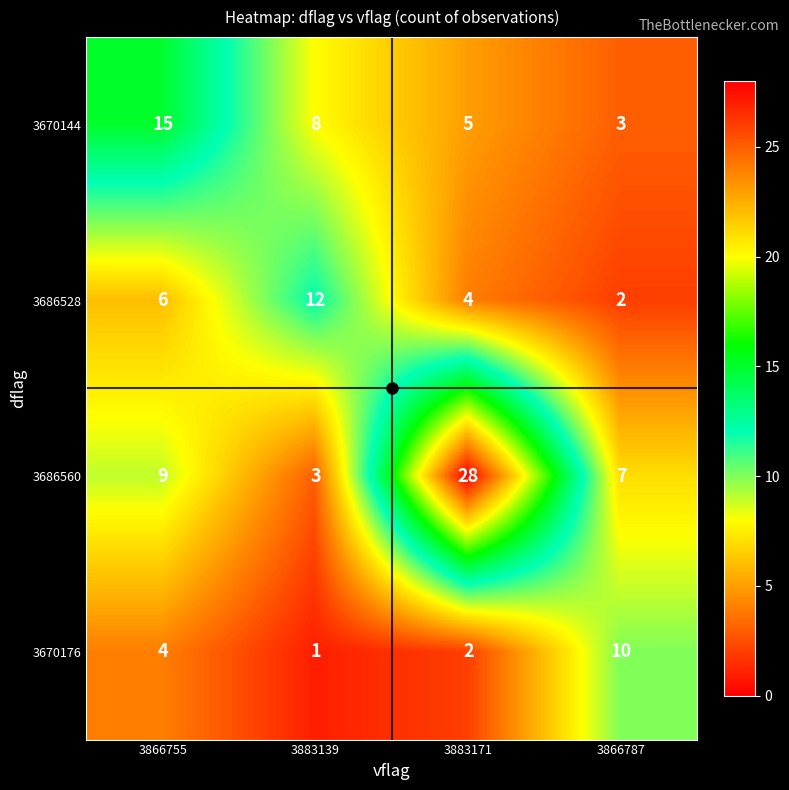

What is the approximate value of 3686560 at 3883139?

3